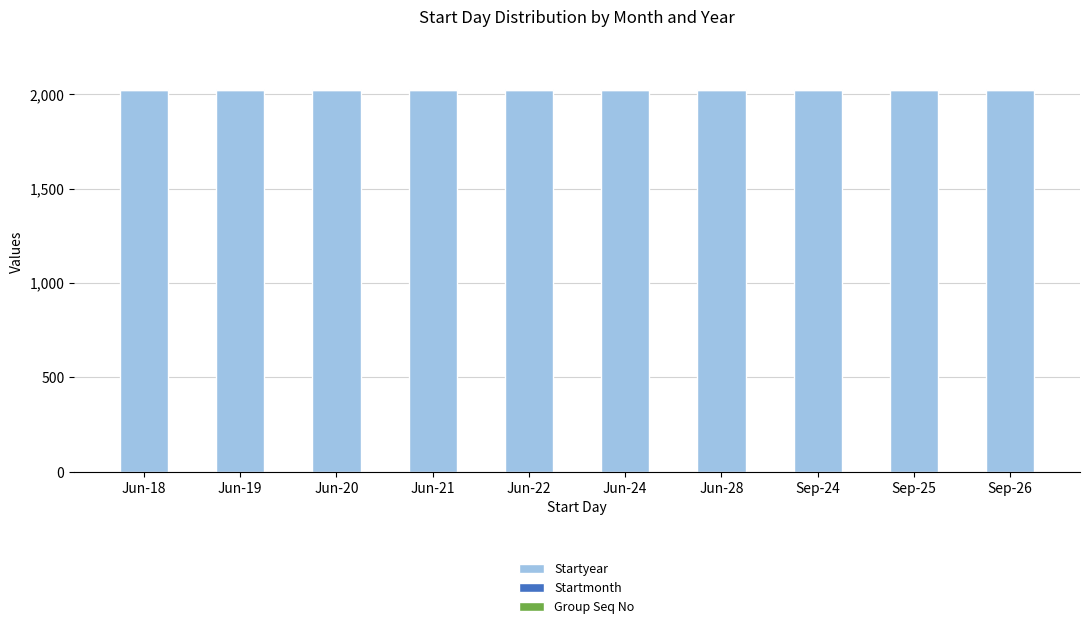

How many data points does each series have?

10